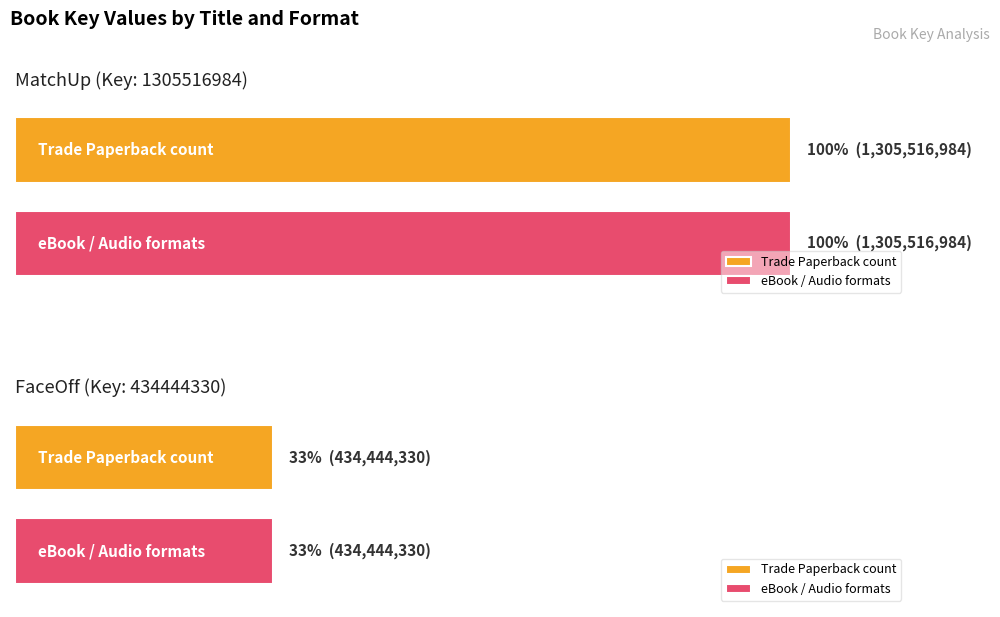

True or false: Trade Paperback has a value of 279312119 at FaceOff.

False